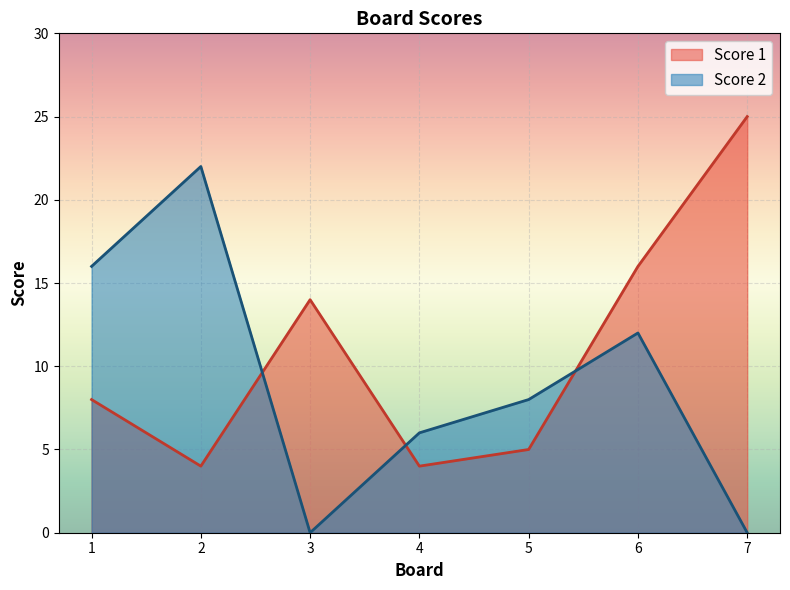

What is the difference between the highest and lowest values at 7?

25